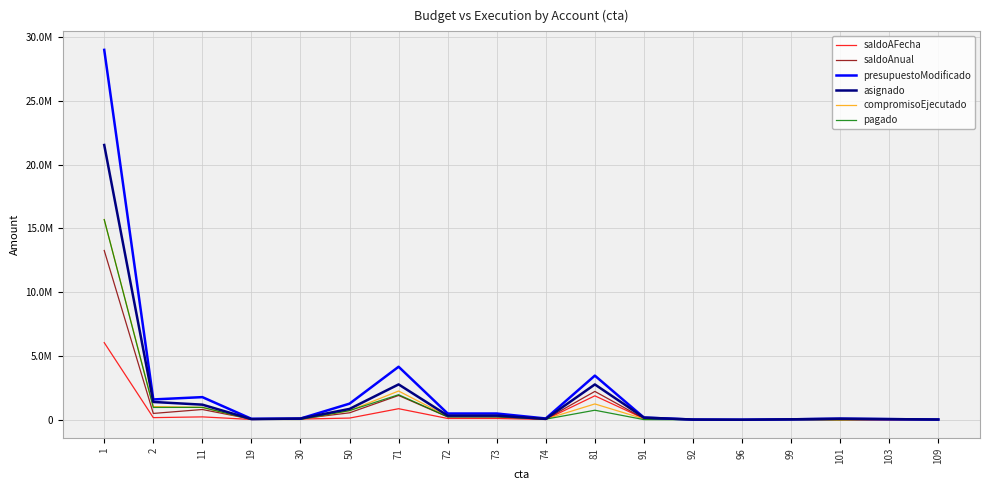

At how many categories does at least one series exceed 4102252?

2